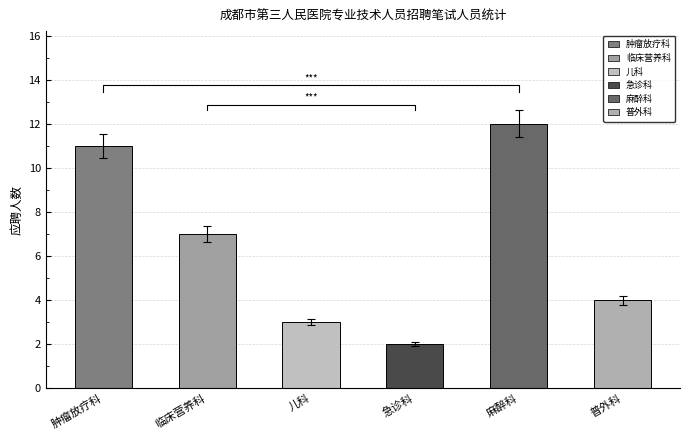

Reading left to right, what are all the values shown in this chart?

11	7	3	2	12	4